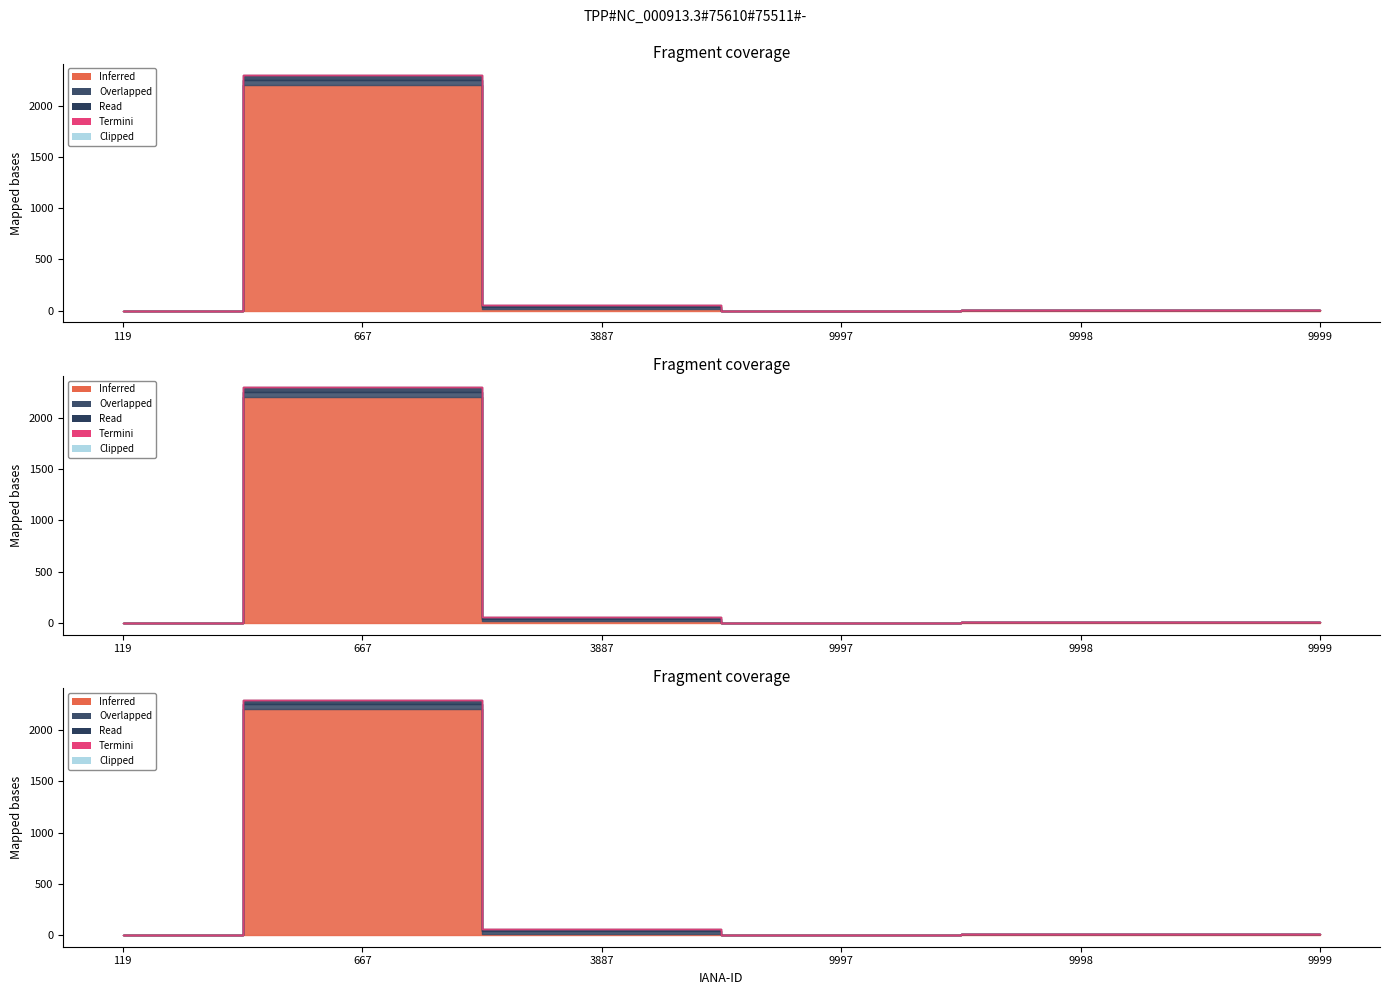

True or false: net-adds-2-yr and net-adds-3-yr intersect in this chart.

False